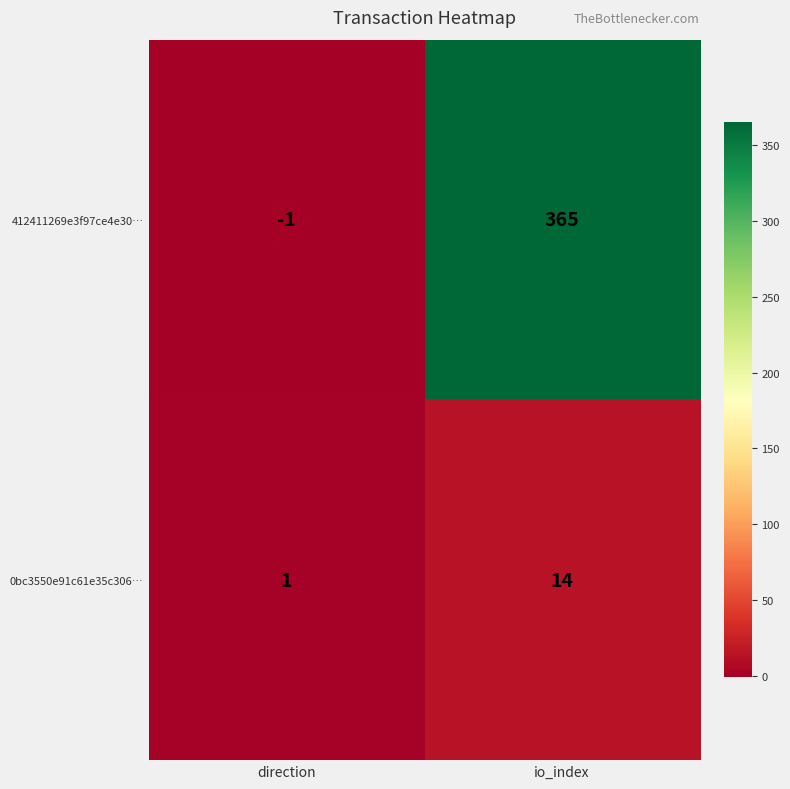

Reading right to left, extract all data points from this chart.

412411269e3f97ce4e30…: 365	-1
0bc3550e91c61e35c306…: 14	1